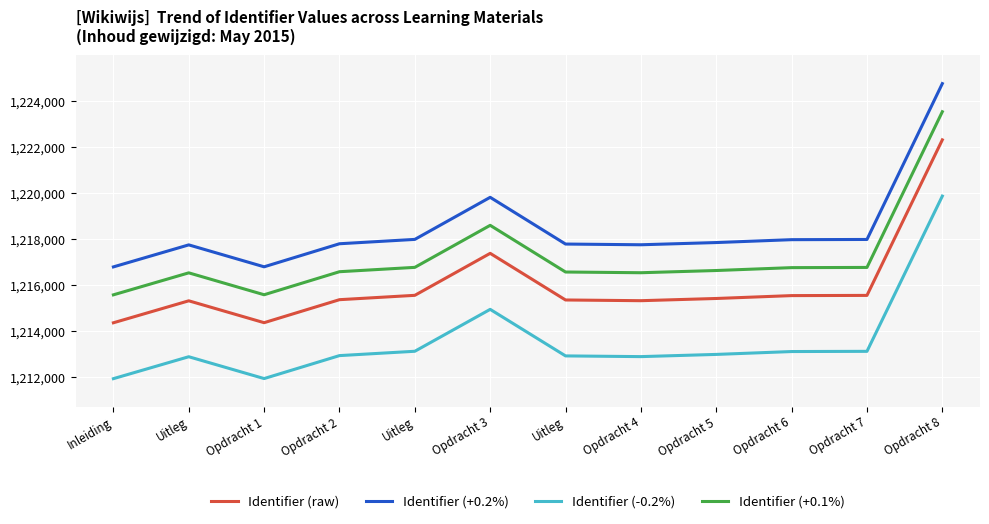

Is this an area chart (filled region under the line)?

No